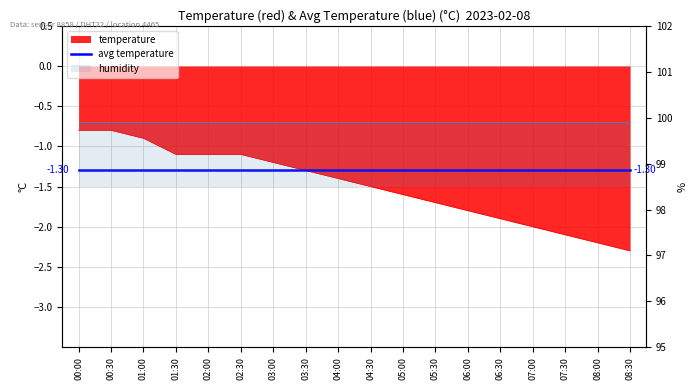

What is the change in value from 01:00 to 07:00?

-1.1